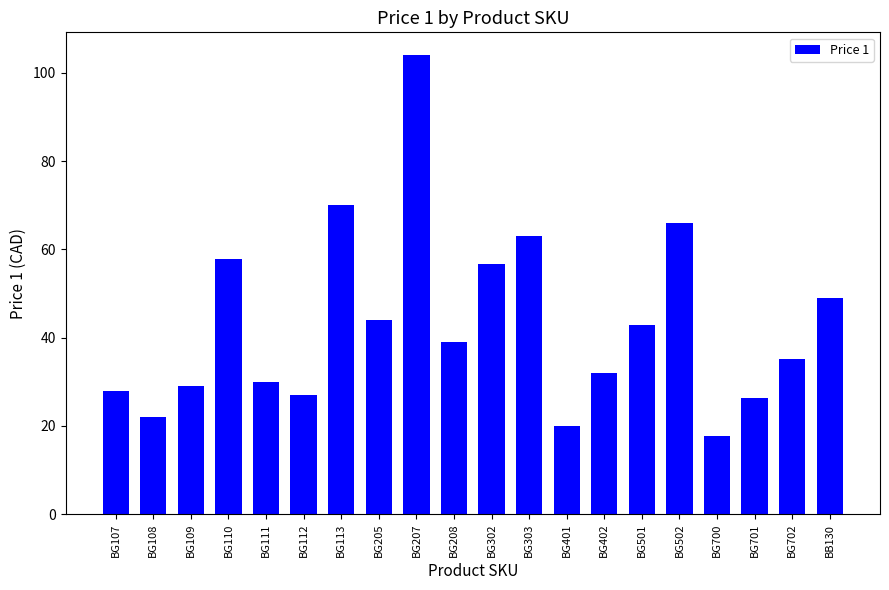

Does the chart contain any negative values?

No